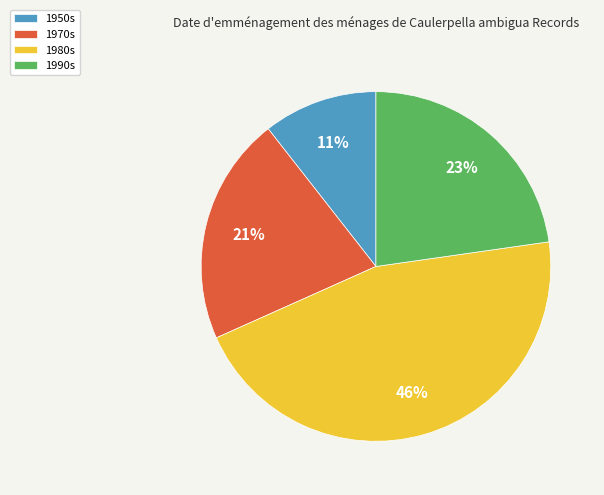

To the nearest percent, what portion does 1990s represent?

23%